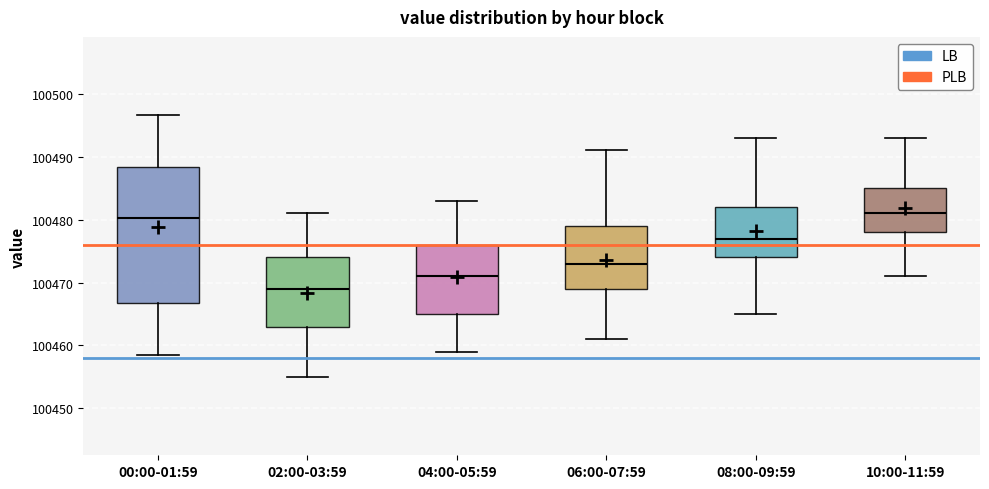

Reading left to right, transcribe this box plot: for each box, give where its median line is, the range the box spans, and where its two whiskers end, as read against the y-axis. The values are not printed on the chart, so give them approximately, as read against the axis.

00:00-01:59: median 100480, box 100467 to 100488, whiskers 100459 to 100497
02:00-03:59: median 100469, box 100463 to 100474, whiskers 100455 to 100481
04:00-05:59: median 100471, box 100465 to 100476, whiskers 100459 to 100483
06:00-07:59: median 100473, box 100469 to 100479, whiskers 100461 to 100491
08:00-09:59: median 100477, box 100474 to 100482, whiskers 100465 to 100493
10:00-11:59: median 100481, box 100478 to 100485, whiskers 100471 to 100493